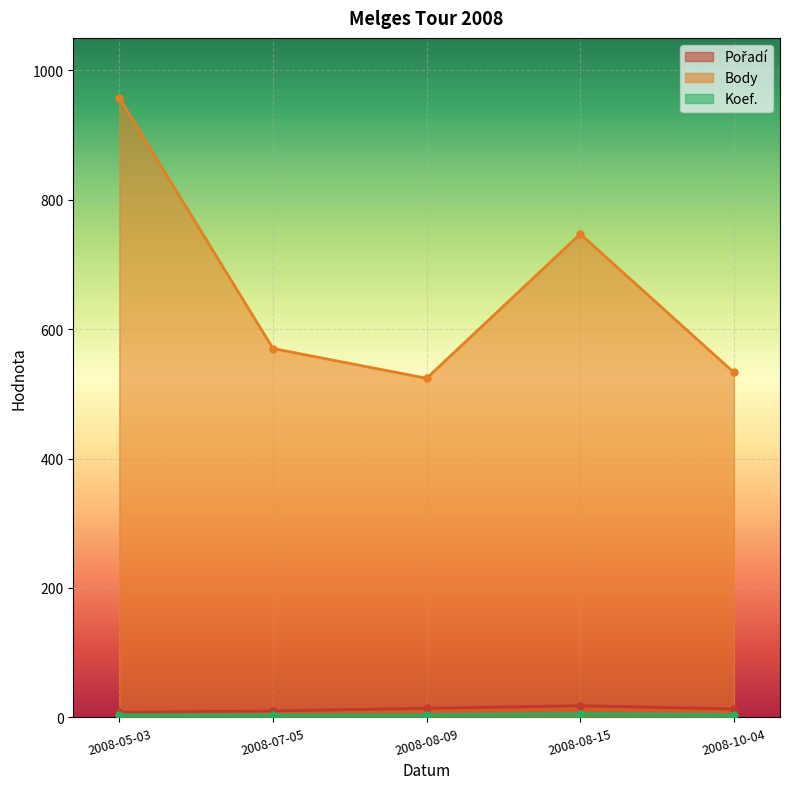

Is it true that Body equals 524 at 2008-08-09?

True